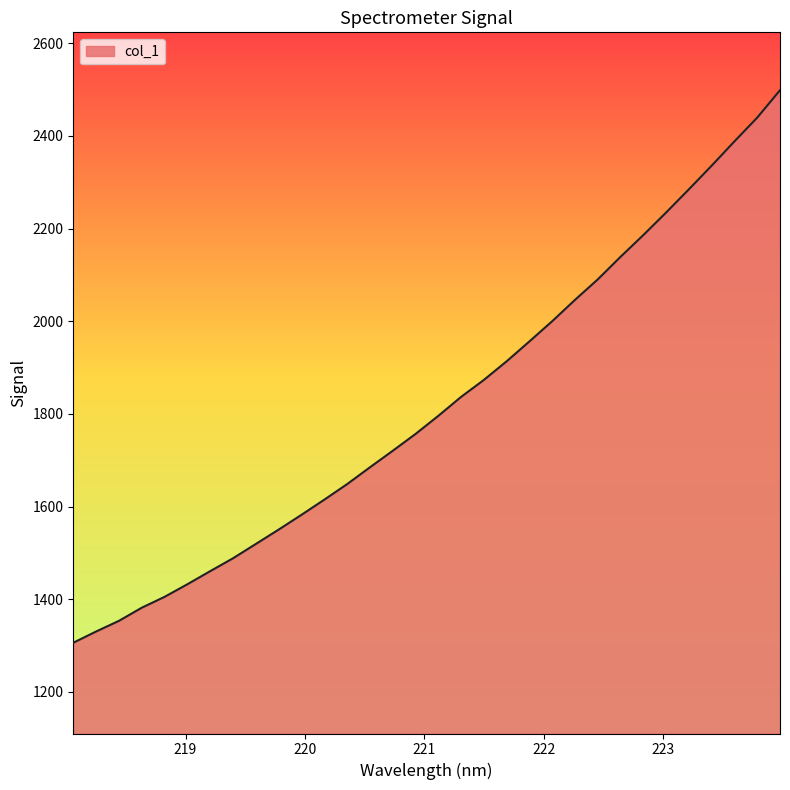

What is the maximum value shown in the chart?

2498.8